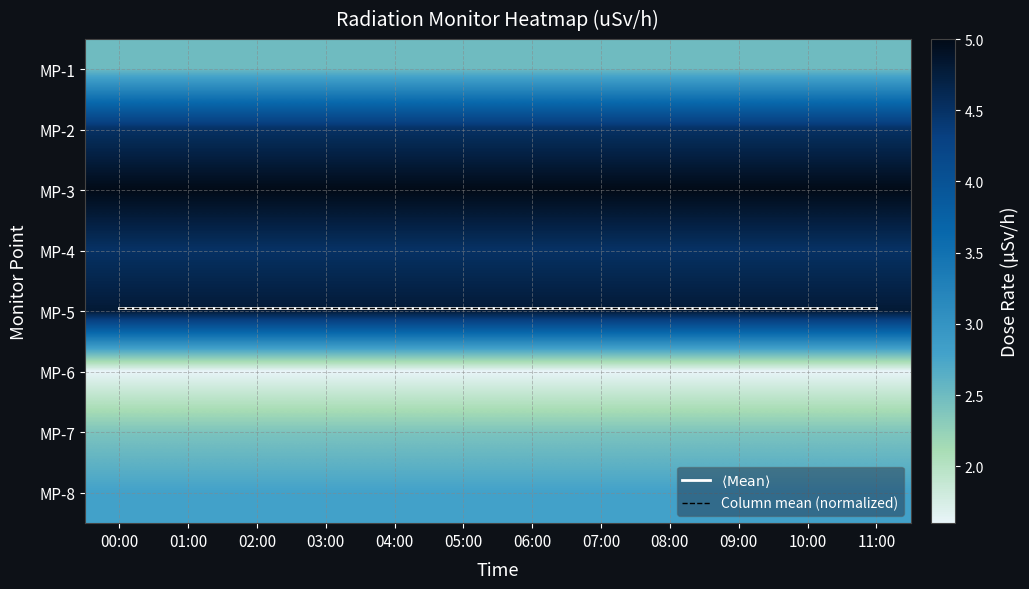

Is it true that MP-5 equals 4.8 at 04:00?

True